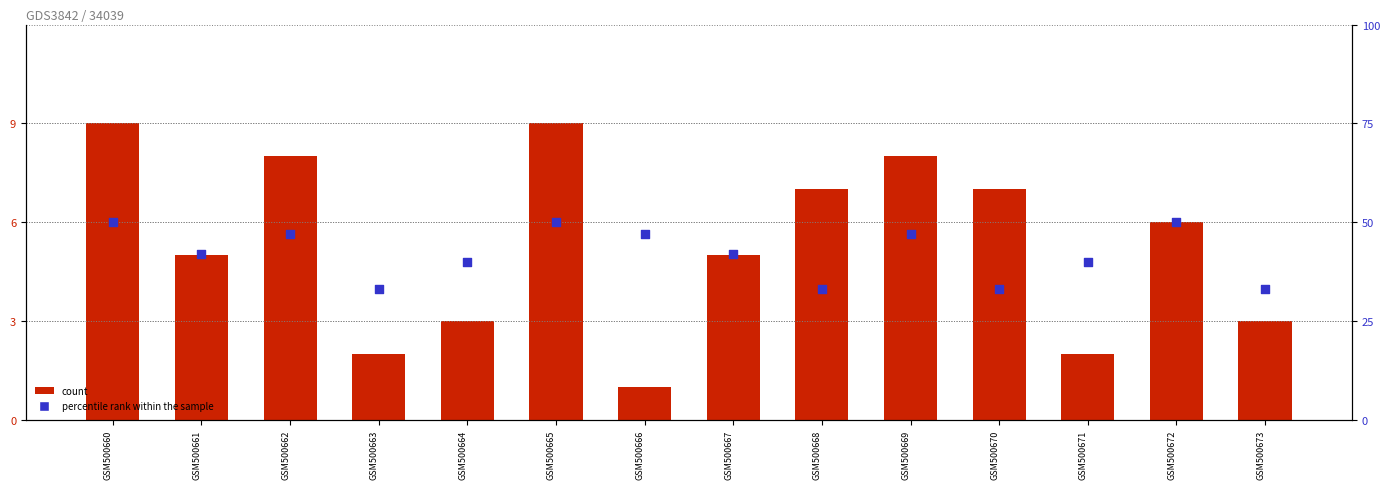

At how many categories does at least one series exceed 10?

14